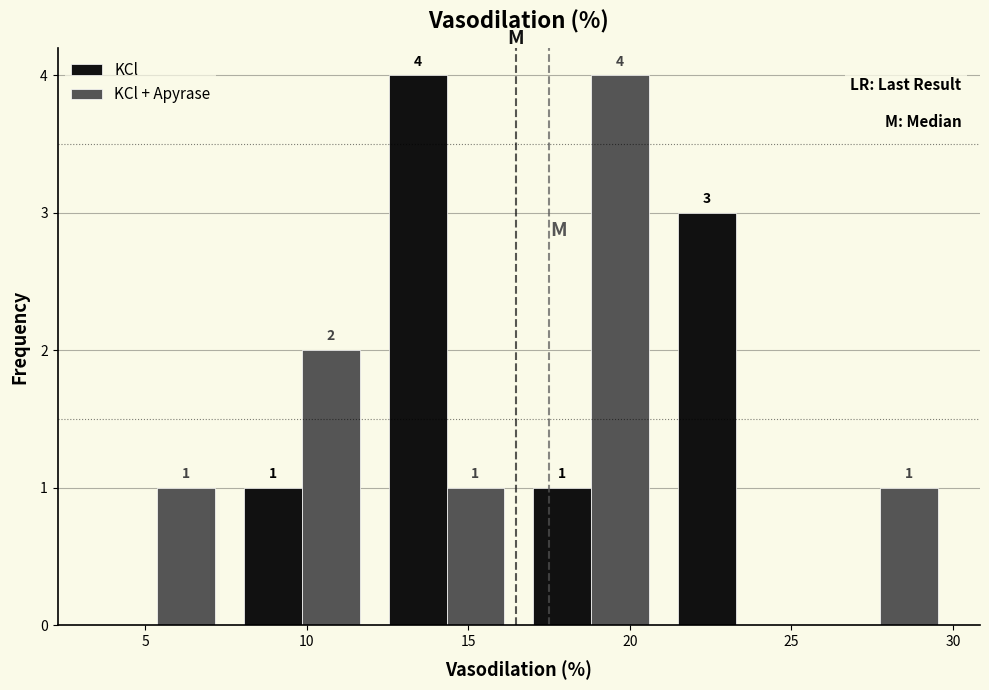

In the KCl series, which range on the x-axis has the tallest bar?

12.0 to 16.5